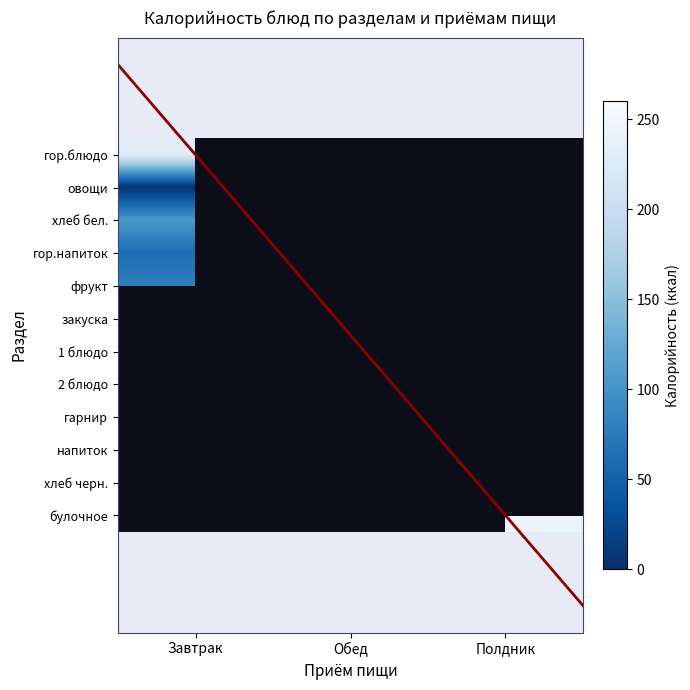

At how many categories does at least one series exceed 45?

3